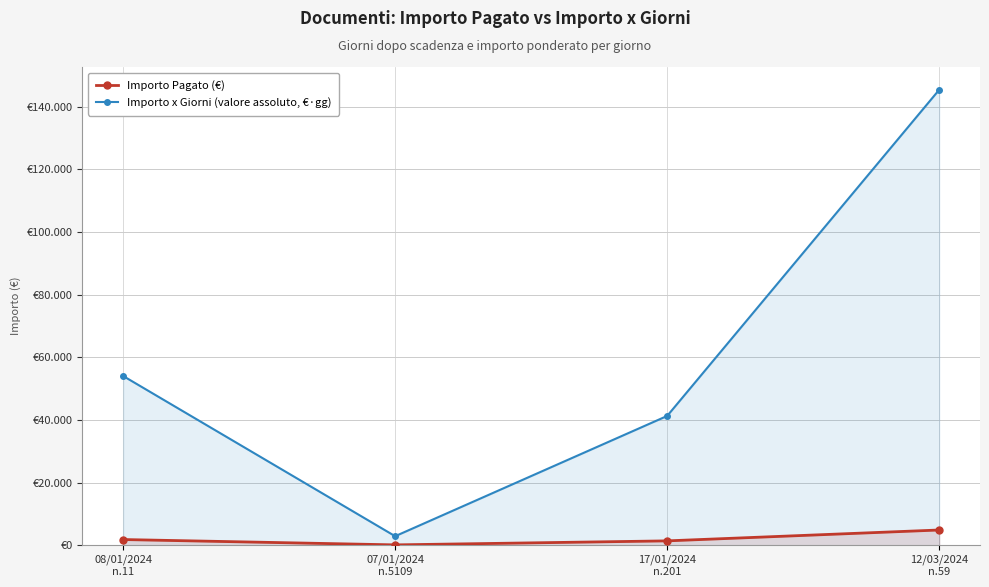

Reading left to right, extract all data points from this chart.

Importo Pagato (€): 1800.0	95.5	1375.0	4845.0
Importo x Giorni (valore assoluto, €·gg): 54000.0	2865.0	41250.0	145350.0